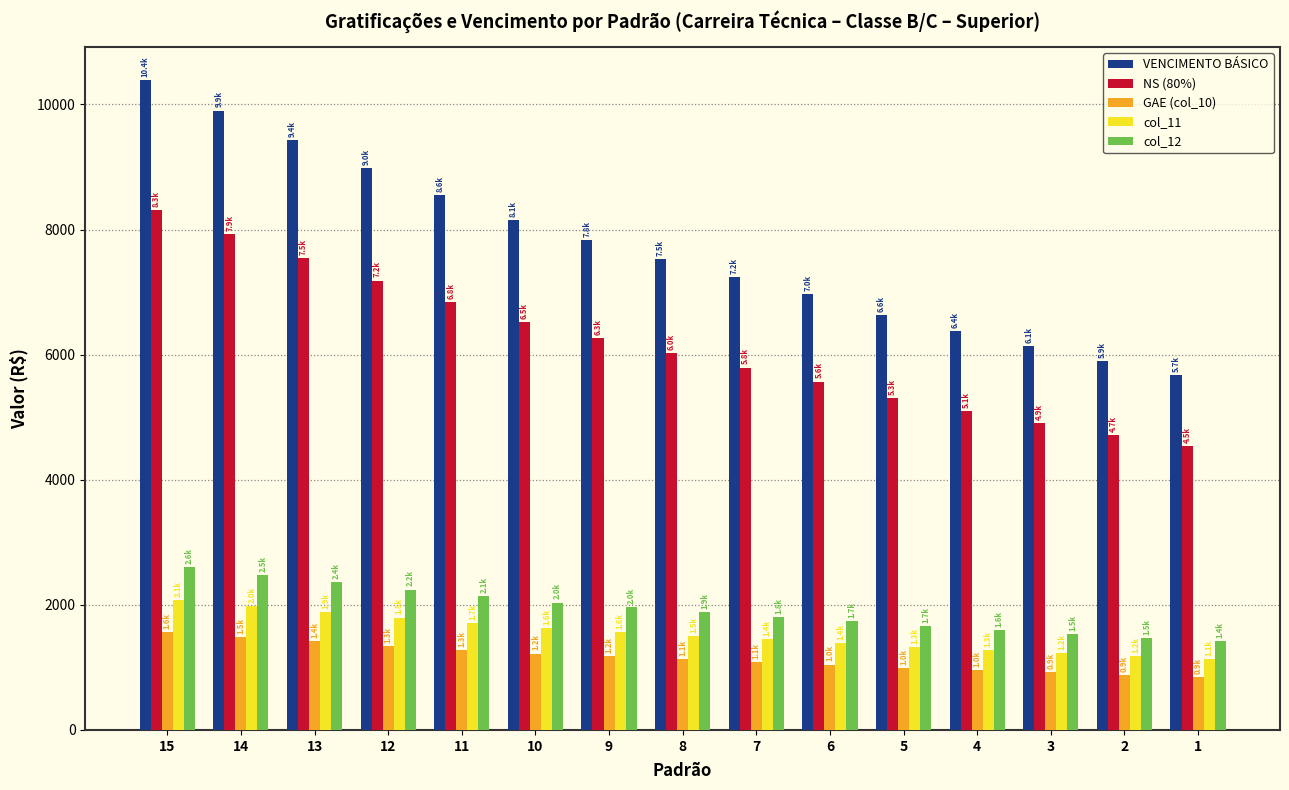

How many distinct data groups are displayed?

5